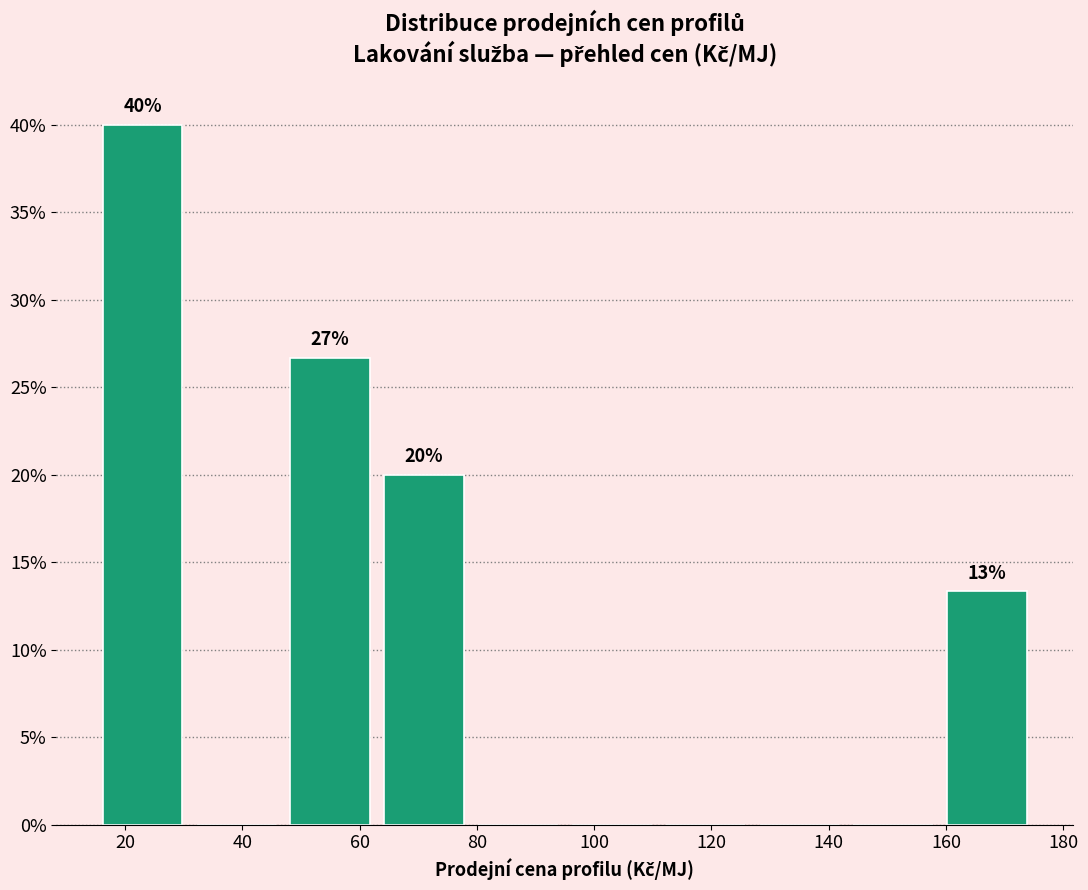

Which range on the x-axis has the tallest bar?

15 to 31